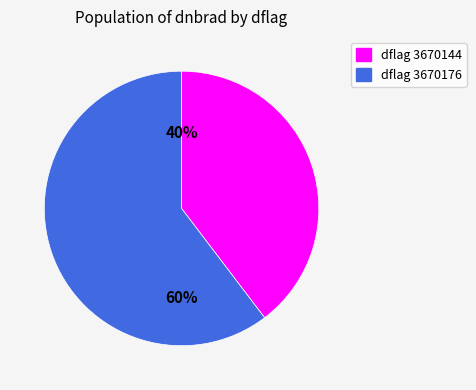

What is the largest slice in the pie chart?

60%